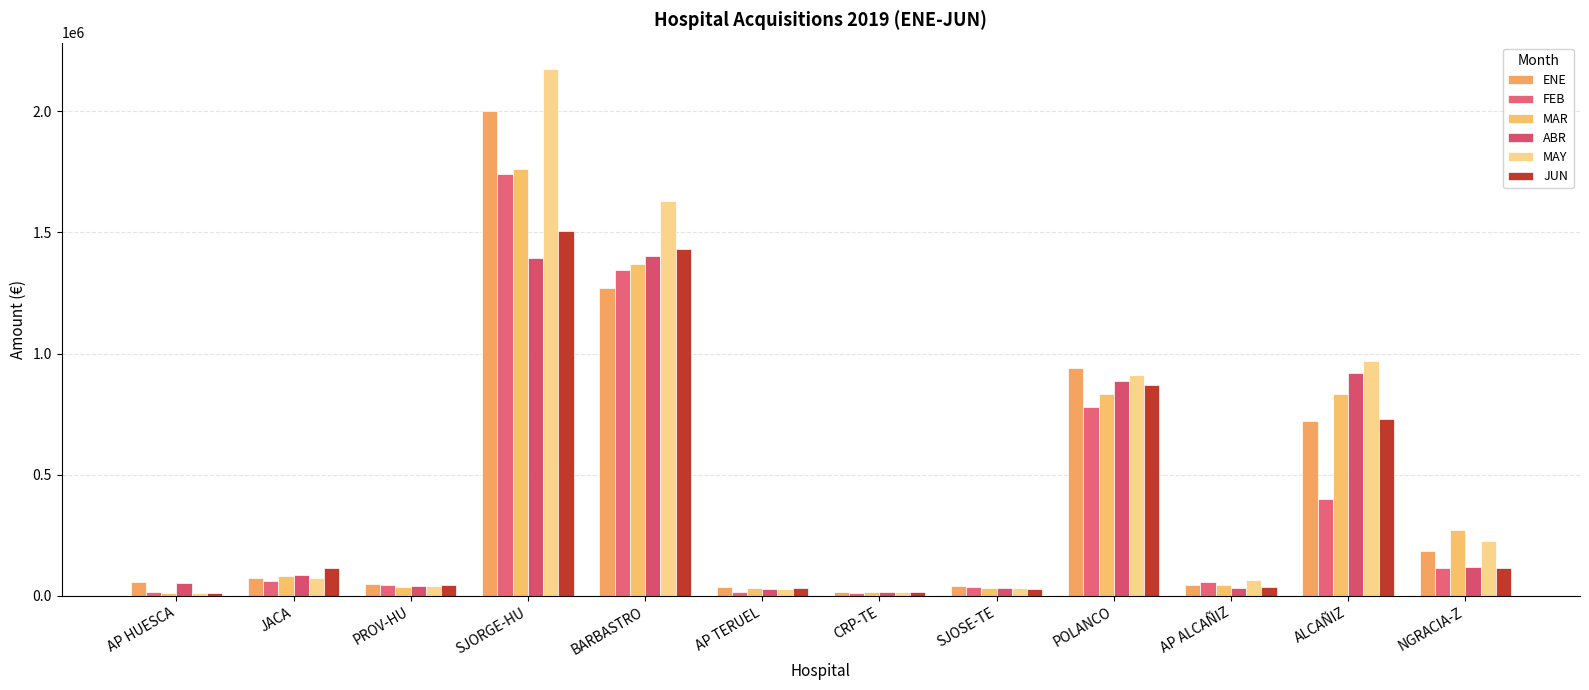

What is the label of the 2nd bar from the left?

JACA